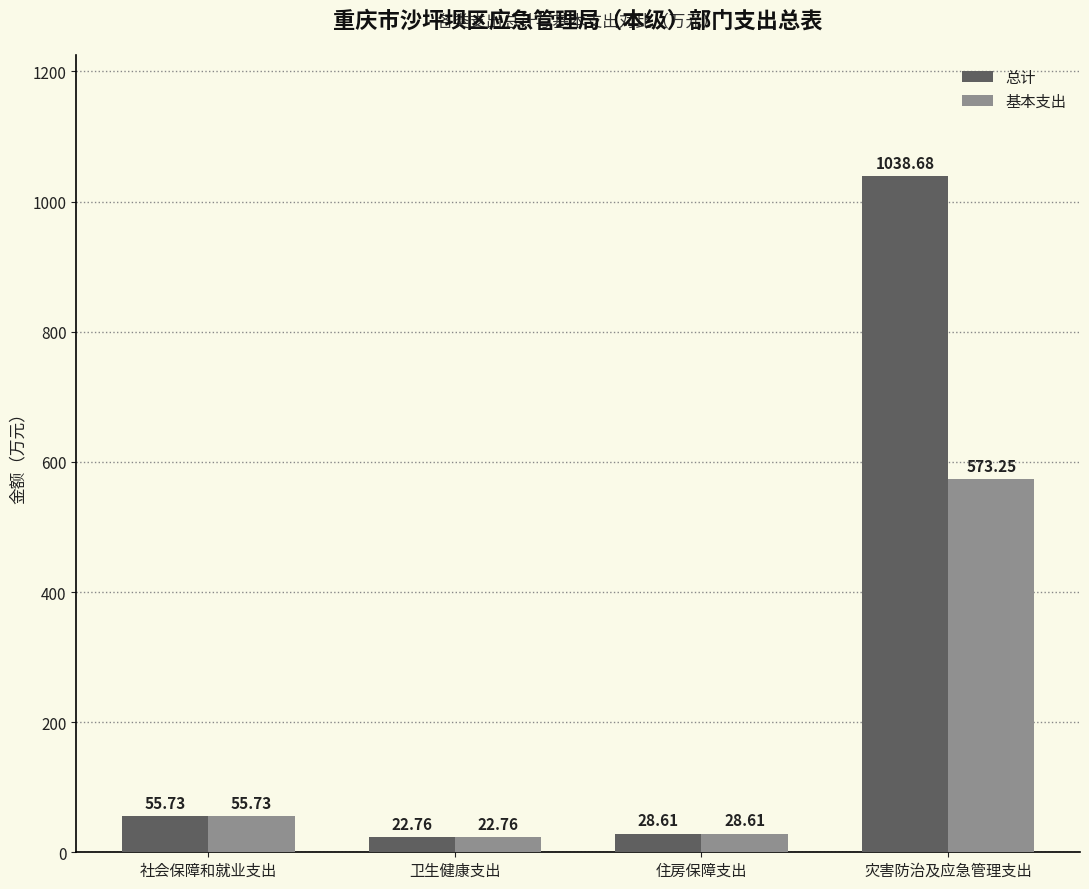

What is the average value of the 总计 series?

286.4